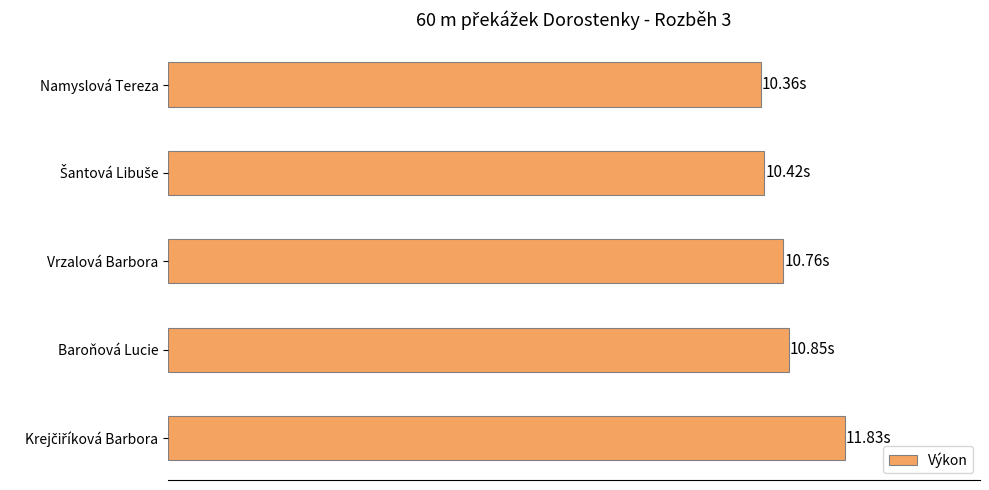

How many bars are there in total?

5